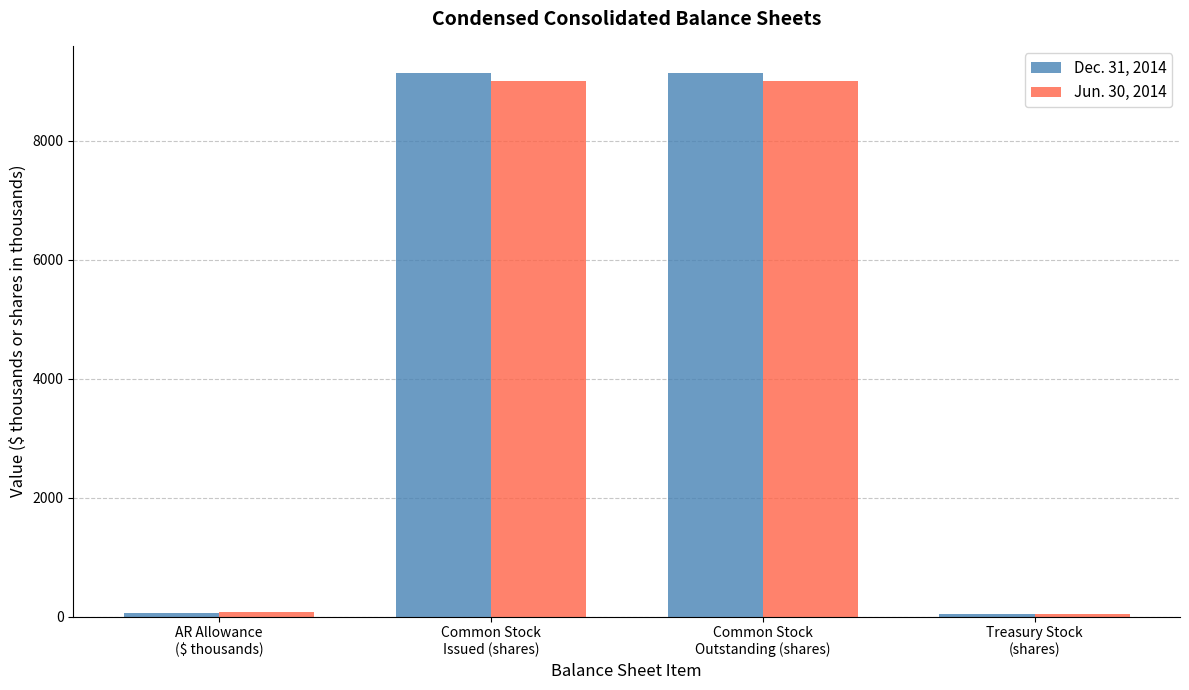

How many bars are there in total?

8